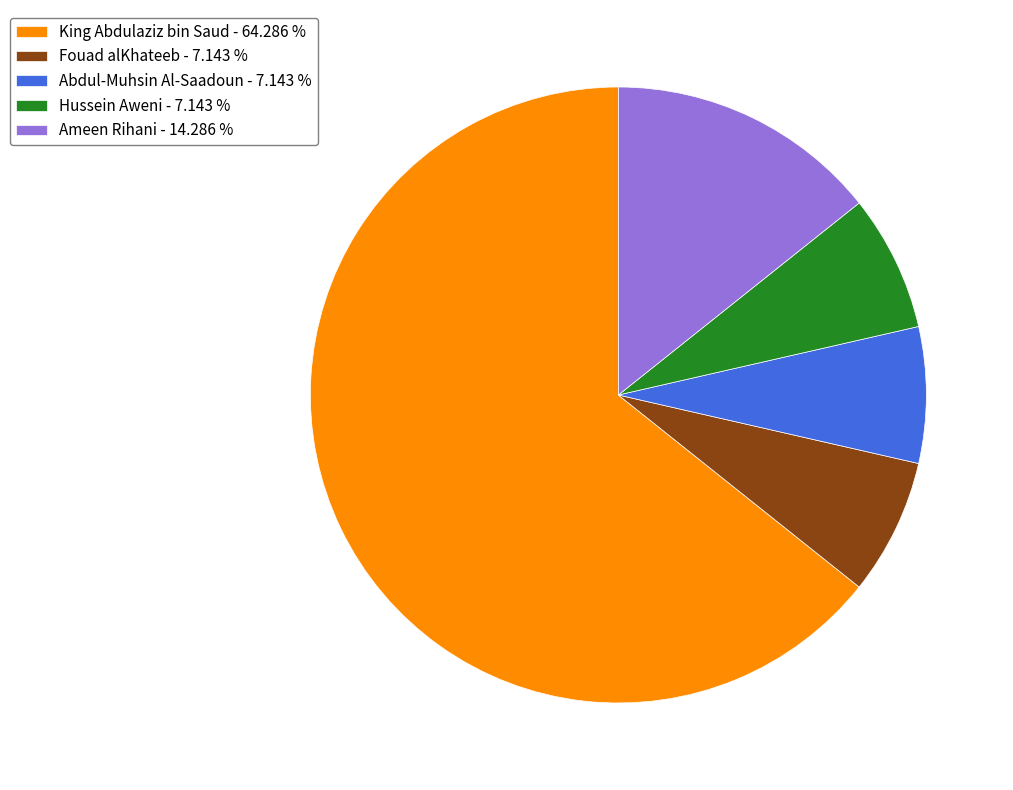

Do Fouad alKhateeb - 7.143 % and King Abdulaziz bin Saud - 64.286 % together represent more than half of the pie?

Yes